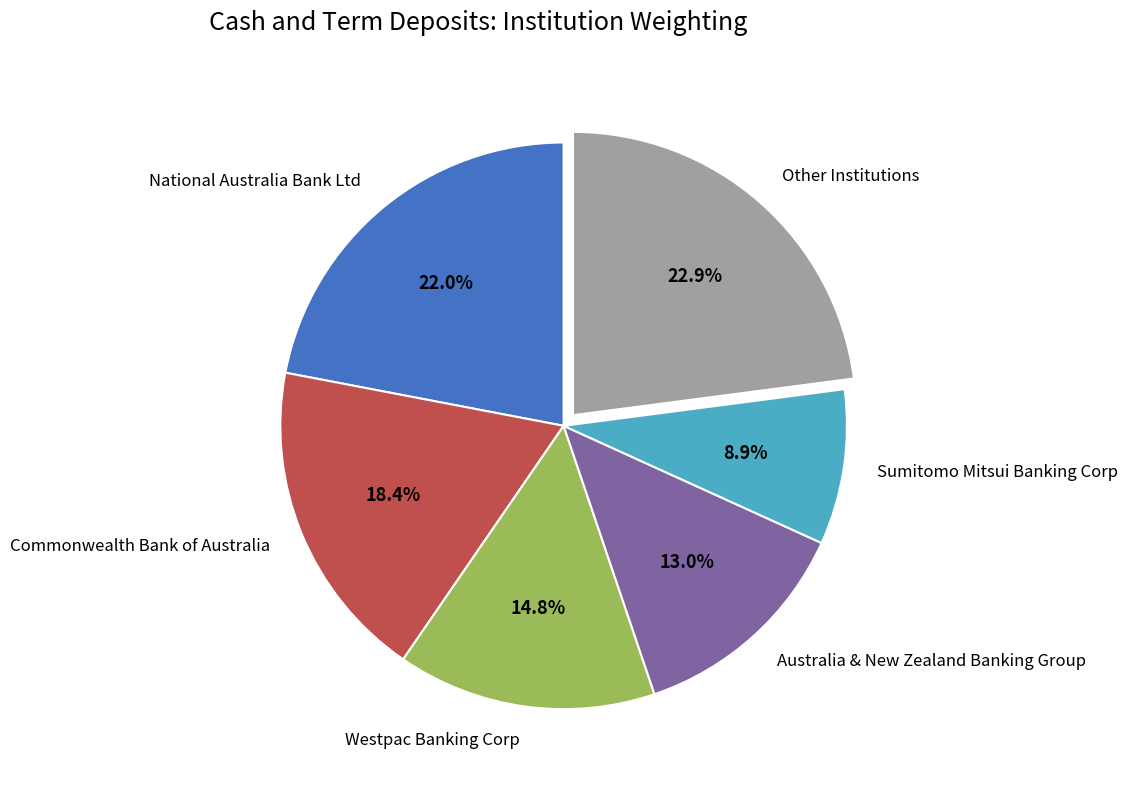

Count the number of slices in the pie.

6